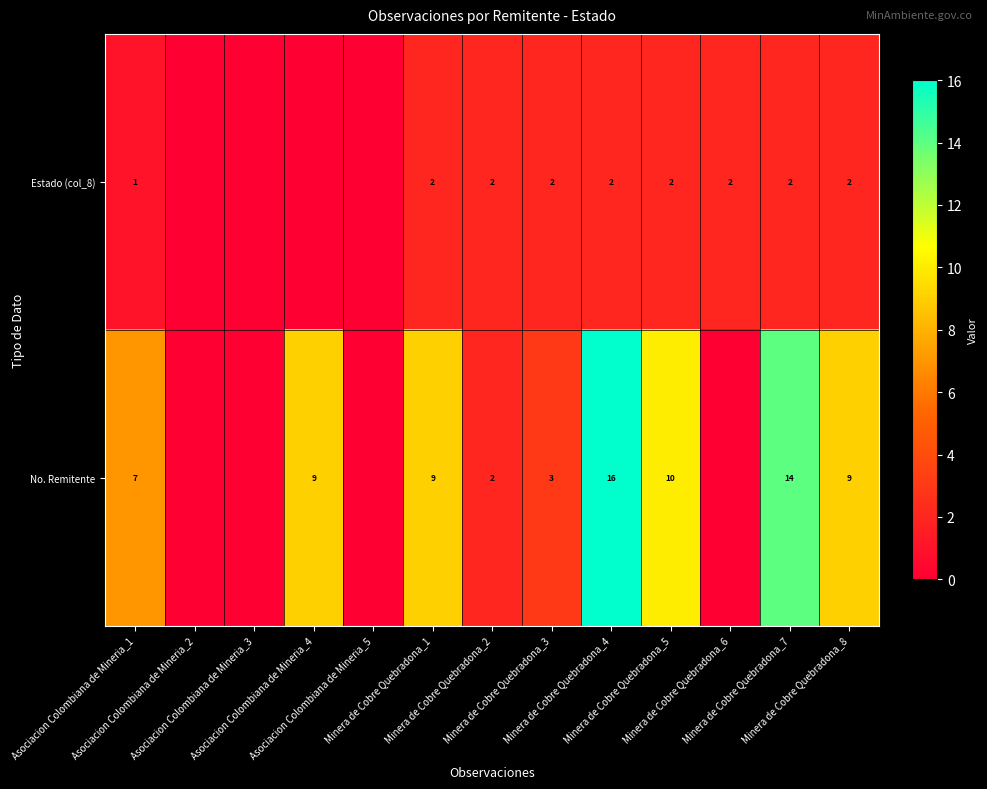

What is the difference between the maximum and minimum values in the No. Remitente series?

16